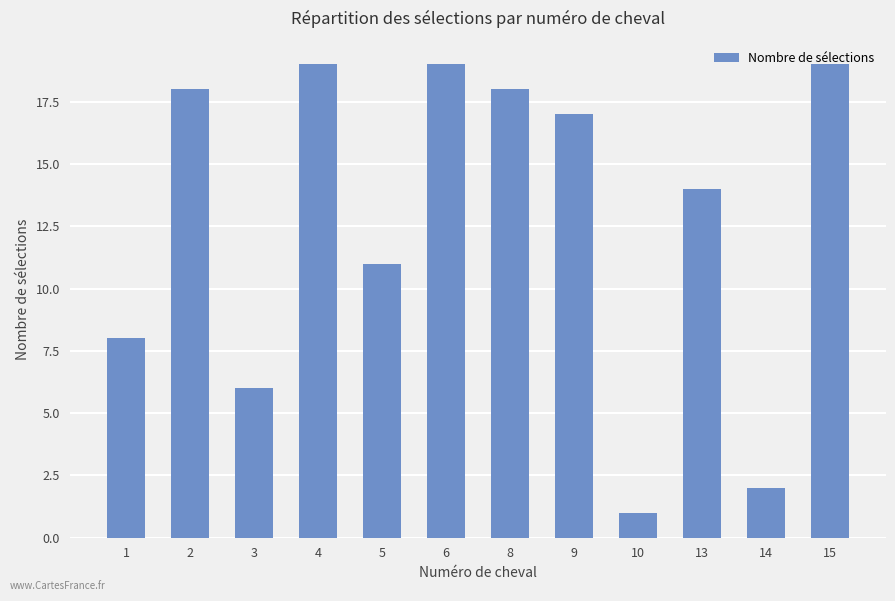

At which label does the data first exceed 17?

2